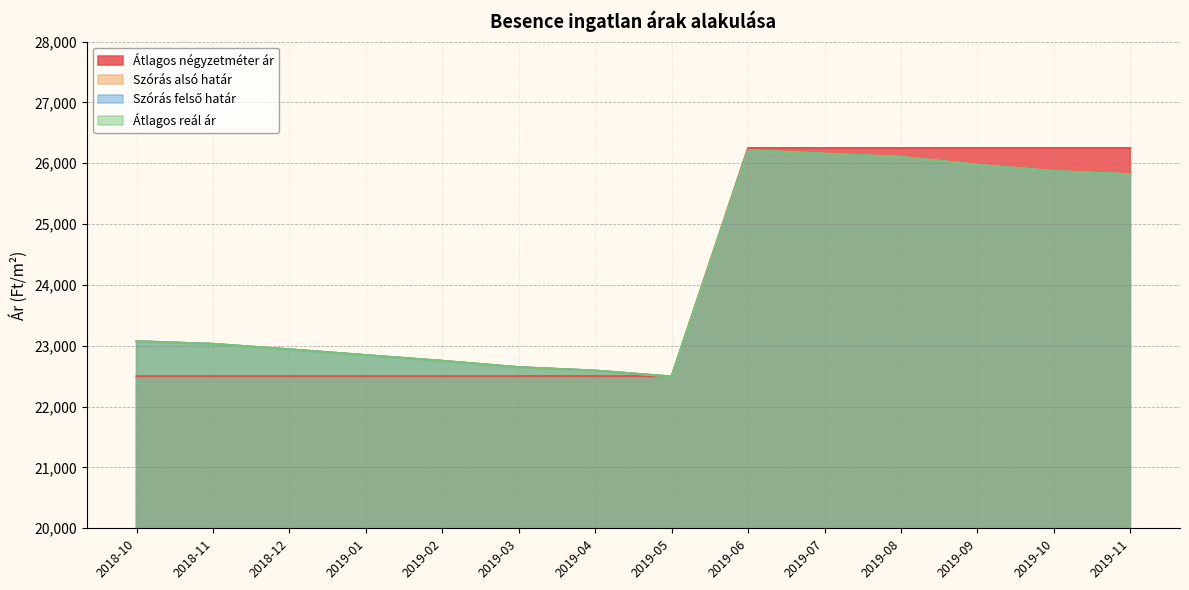

The Szórás alsó határ series shows 8807 at 2019-03. True or false?

False